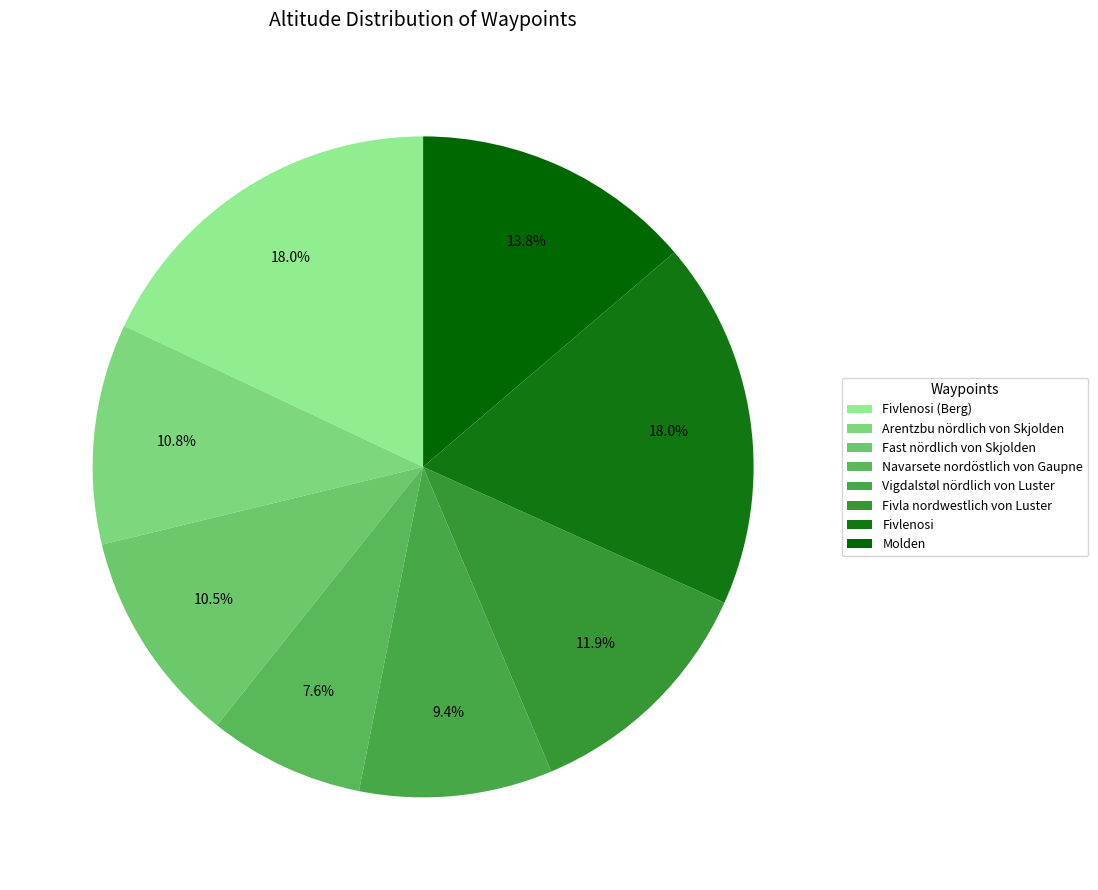

What percentage is the Vigdalstøl nördlich von Luster slice, to the nearest percent?

9%